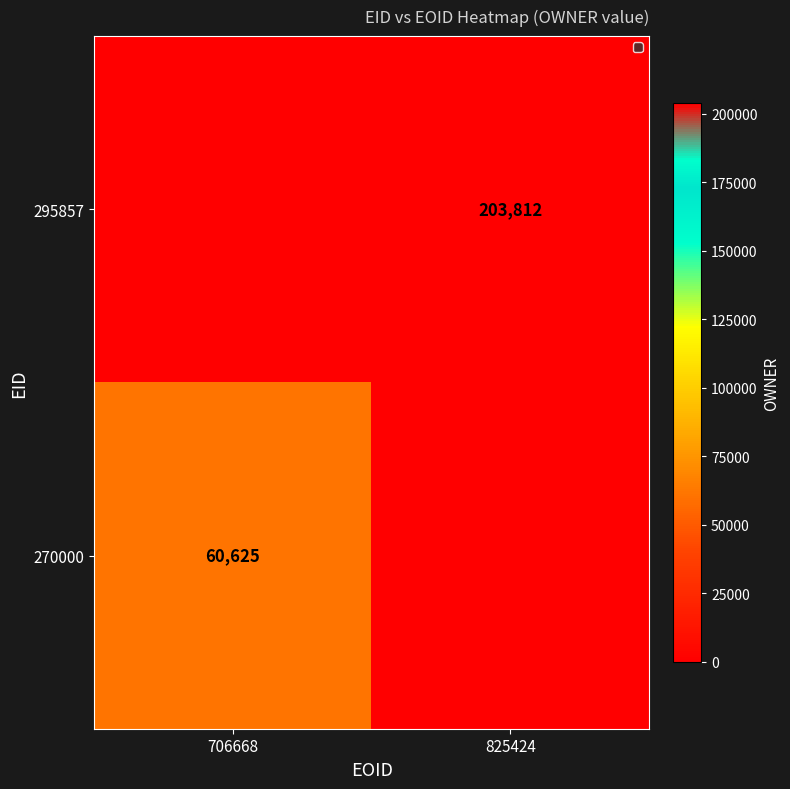

The 295857 series shows 203812 at 825424. True or false?

True